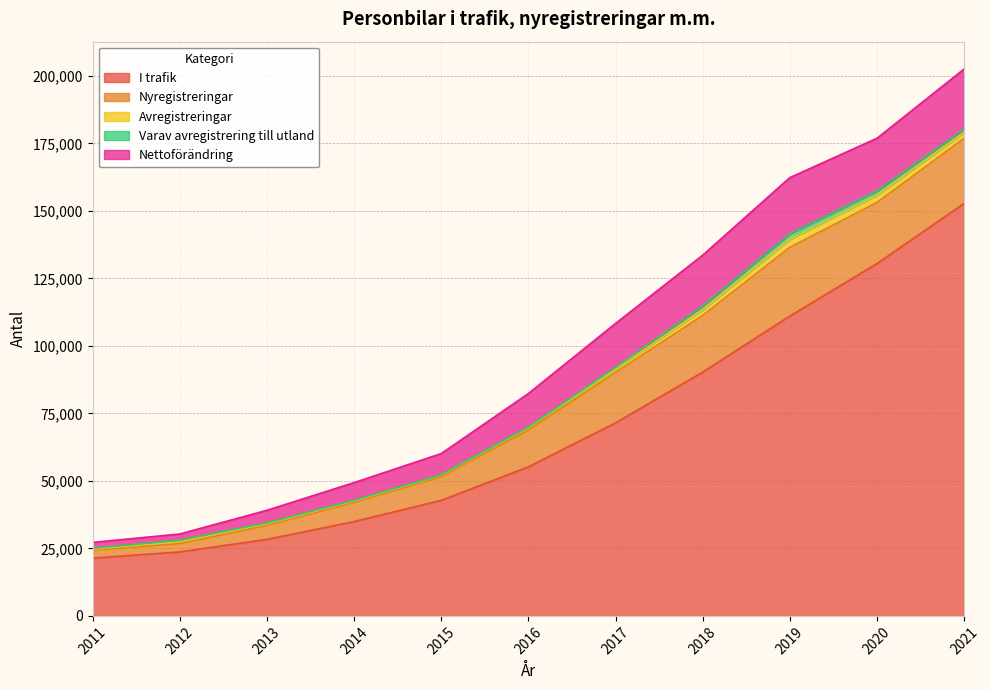

True or false: Avregistreringar and I trafik intersect in this chart.

False